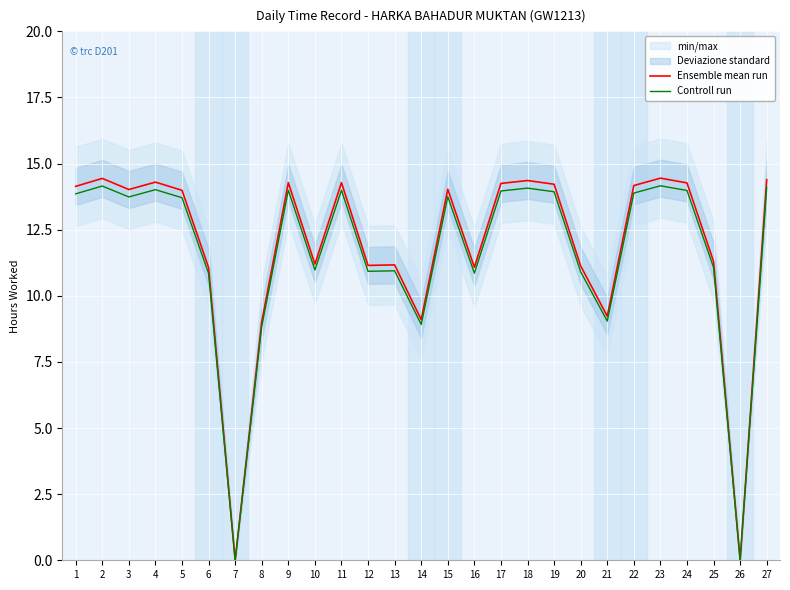

True or false: Controll run and Ensemble mean run intersect in this chart.

False